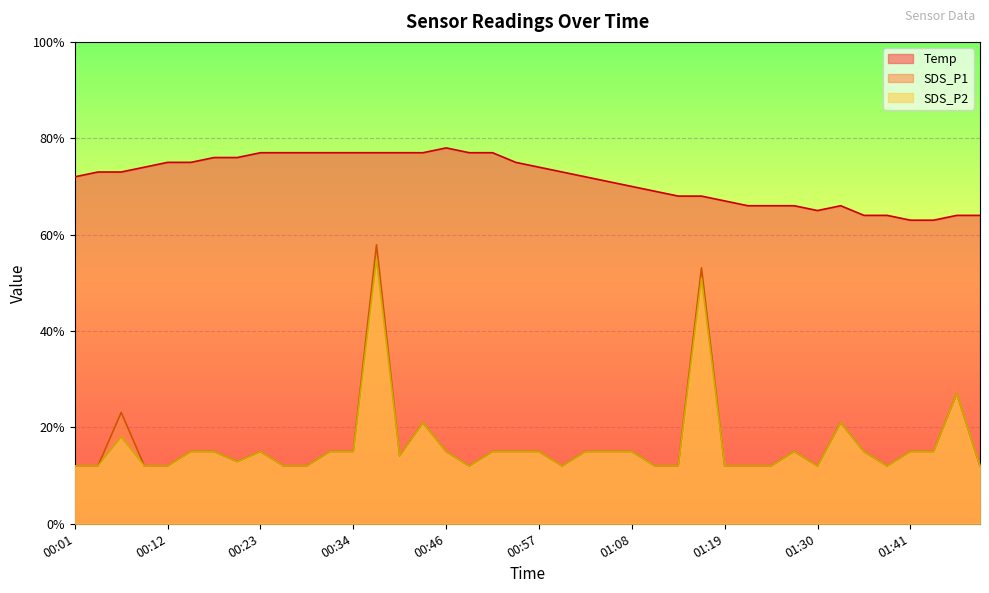

Reading left to right, what are all the values shown in this chart?

SDS_P1: 00:01=1.2	00:04=1.2	00:06=2.3	00:09=1.2	00:12=1.2	00:15=1.5	00:18=1.5	00:20=1.3	00:23=1.5	00:26=1.2	00:29=1.2	00:32=1.5	00:34=1.5	00:37=5.8	00:40=1.4	00:43=2.1	00:46=1.5	00:48=1.2	00:51=1.5	00:54=1.5	00:57=1.5	00:59=1.2	01:02=1.5	01:05=1.5	01:08=1.5	01:11=1.2	01:13=1.2	01:16=5.3	01:19=1.2	01:22=1.2	01:25=1.2	01:27=1.5	01:30=1.2	01:33=2.1	01:36=1.5	01:39=1.2	01:41=1.5	01:44=1.5	01:47=2.7	01:50=1.2
SDS_P2: 00:01=1.2	00:04=1.2	00:06=1.8	00:09=1.2	00:12=1.2	00:15=1.5	00:18=1.5	00:20=1.3	00:23=1.5	00:26=1.2	00:29=1.2	00:32=1.5	00:34=1.5	00:37=5.5	00:40=1.4	00:43=2.1	00:46=1.5	00:48=1.2	00:51=1.5	00:54=1.5	00:57=1.5	00:59=1.2	01:02=1.5	01:05=1.5	01:08=1.5	01:11=1.2	01:13=1.2	01:16=5.1	01:19=1.2	01:22=1.2	01:25=1.2	01:27=1.5	01:30=1.2	01:33=2.1	01:36=1.5	01:39=1.2	01:41=1.5	01:44=1.5	01:47=2.7	01:50=1.2
Temp: 00:01=7.2	00:04=7.3	00:06=7.3	00:09=7.4	00:12=7.5	00:15=7.5	00:18=7.6	00:20=7.6	00:23=7.7	00:26=7.7	00:29=7.7	00:32=7.7	00:34=7.7	00:37=7.7	00:40=7.7	00:43=7.7	00:46=7.8	00:48=7.7	00:51=7.7	00:54=7.5	00:57=7.4	00:59=7.3	01:02=7.2	01:05=7.1	01:08=7.0	01:11=6.9	01:13=6.8	01:16=6.8	01:19=6.7	01:22=6.6	01:25=6.6	01:27=6.6	01:30=6.5	01:33=6.6	01:36=6.4	01:39=6.4	01:41=6.3	01:44=6.3	01:47=6.4	01:50=6.4